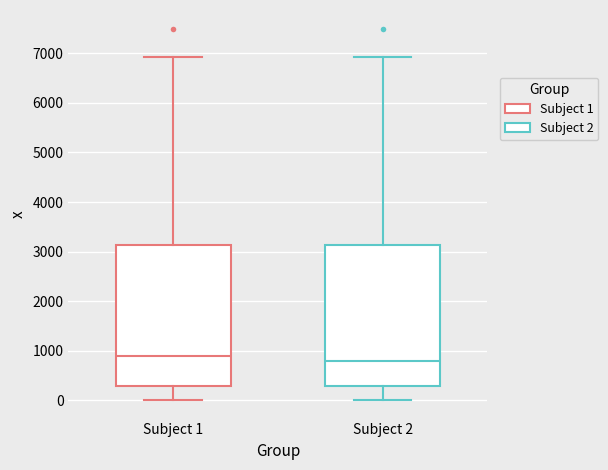

Reading left to right, read every box against the y-axis: the position of its median line, the range the box covers, and the ends of its whiskers. The values are not printed on the chart, so give them approximately, as read against the axis.

Subject 1: median 900, box 300 to 3100, whiskers 0 to 6900
Subject 2: median 800, box 300 to 3100, whiskers 0 to 6900